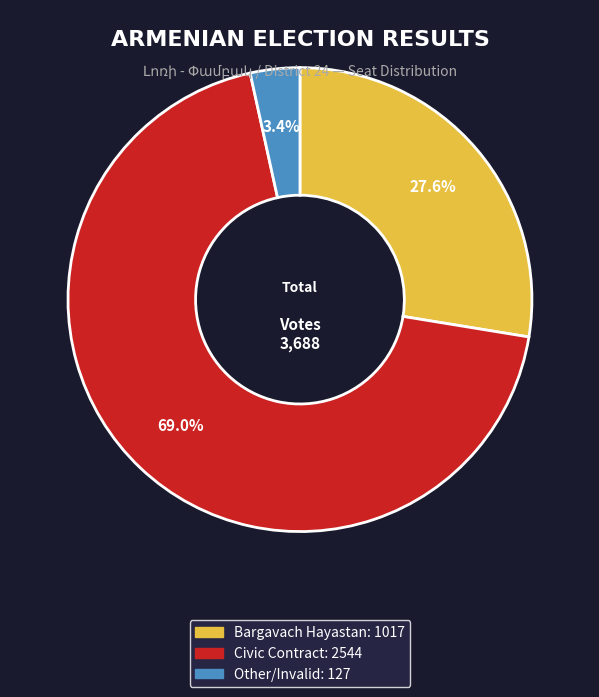

Does any single category account for the majority?

Yes